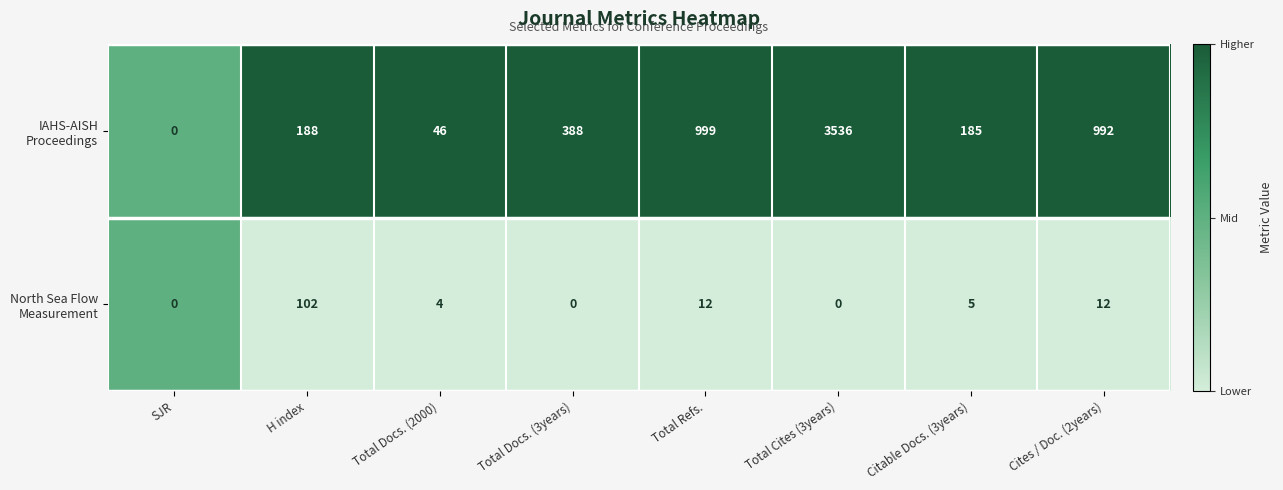

How many data points does each series have?

8